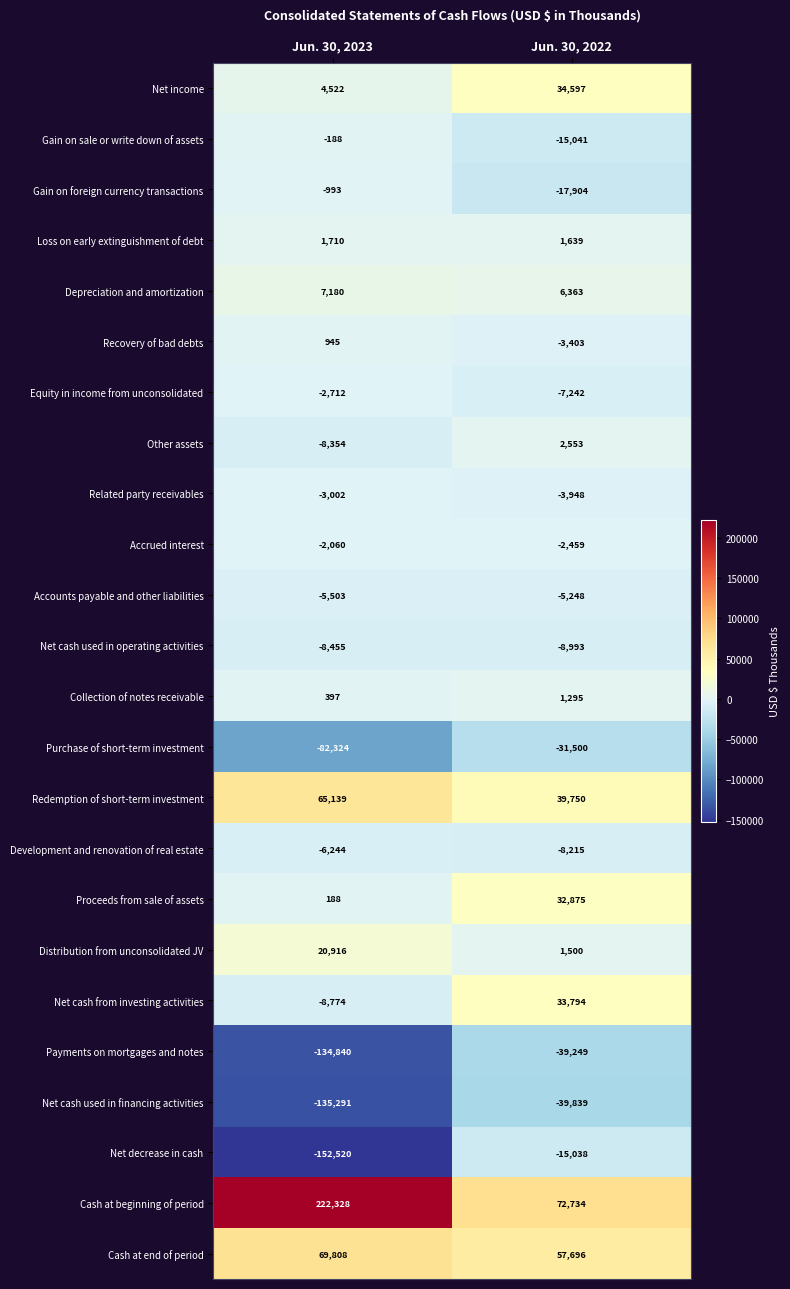

What is the average value of the Cash at end of period series?

63752